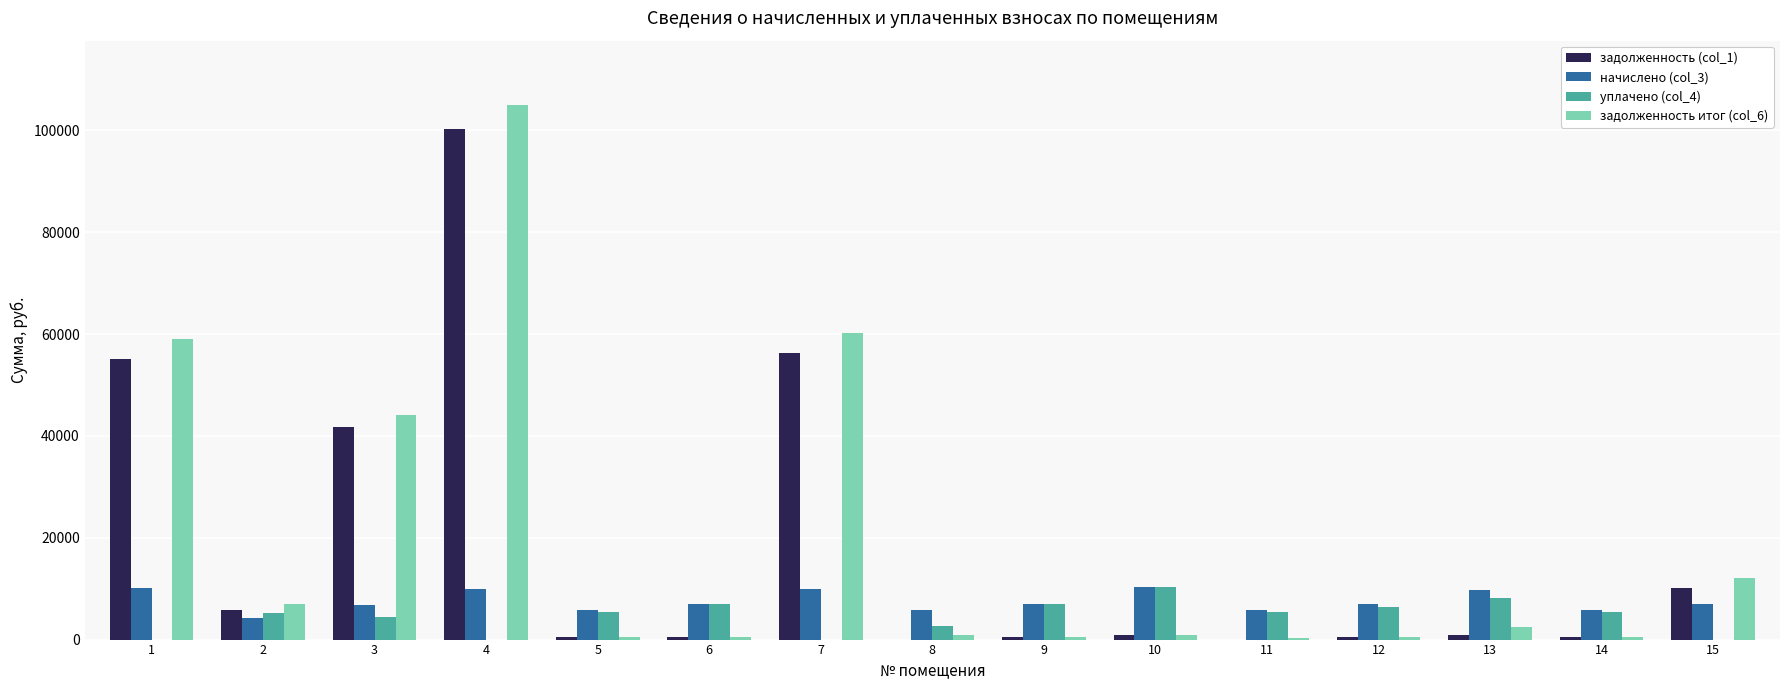

Is the value of уплачено (col_4) at 7 greater than the value of начислено (col_3) at 3?

No